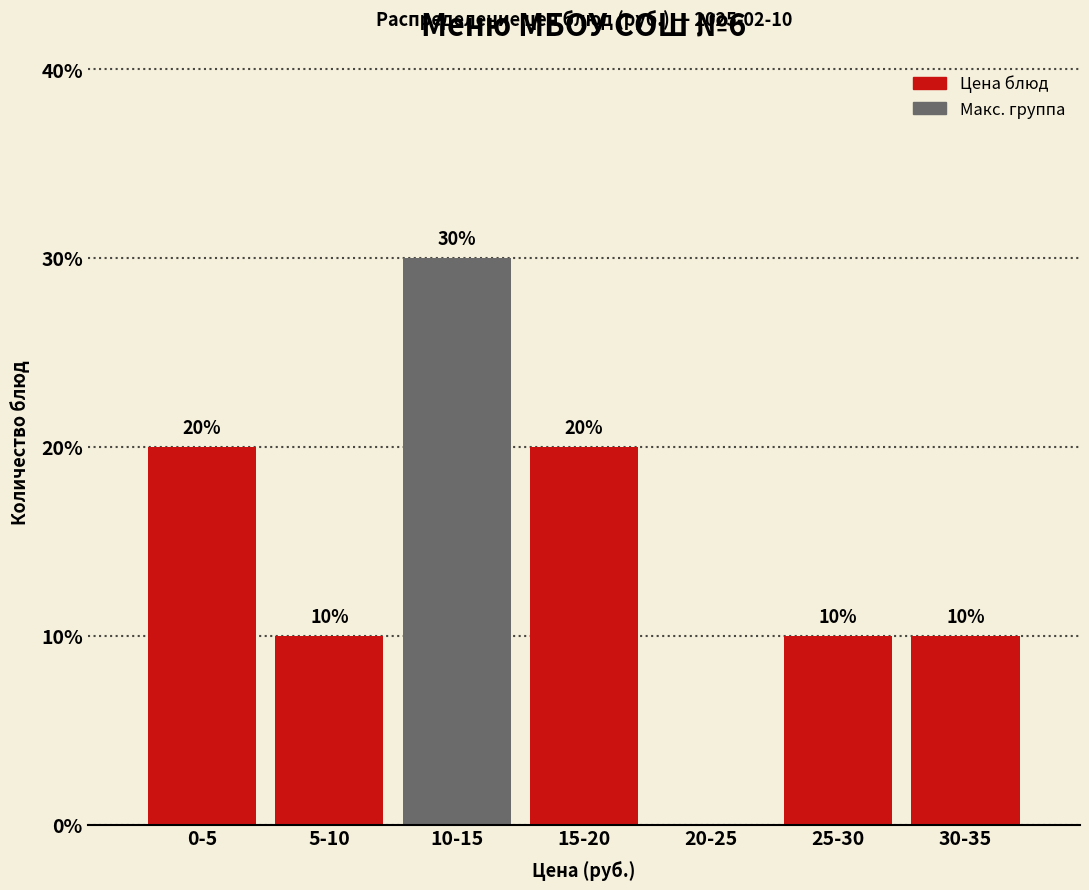

Reading left to right, list all the values displayed in this chart.

0-5=20	5-10=10	10-15=30	15-20=20	20-25=0	25-30=10	30-35=10